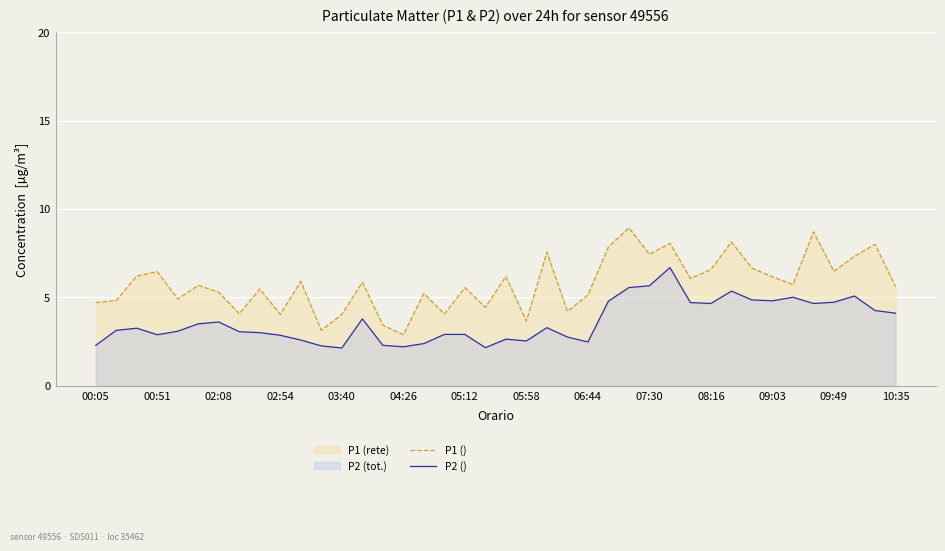

Which series has the widest spread of values?

P1 ()